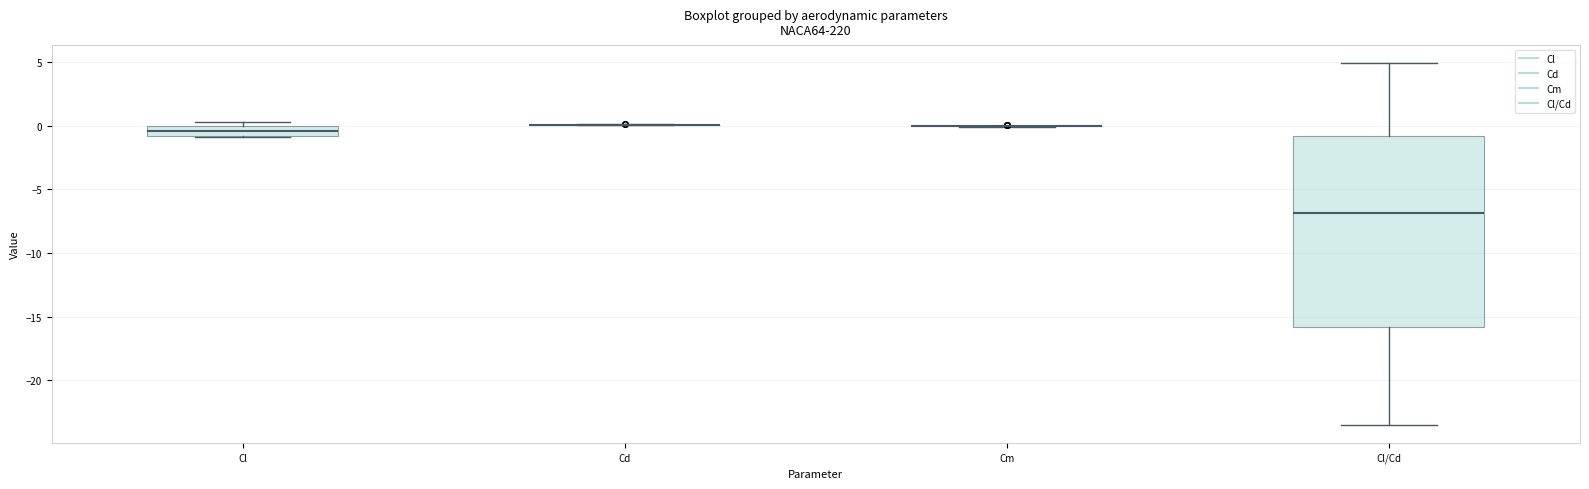

Reading left to right, transcribe this box plot: for each box, give where its median line is, the range the box spans, and where its two whiskers end, as read against the y-axis. The values are not printed on the chart, so give them approximately, as read against the axis.

Cl: median -0.5, box -1.0 to 0.0, whiskers -1.0 to 0.5
Cd: box collapsed to a line at 0.0, whiskers 0.0 to 0.0
Cm: box collapsed to a line at 0.0, whiskers 0.0 to 0.0
Cl/Cd: median -7.0, box -16.0 to -1.0, whiskers -23.5 to 5.0